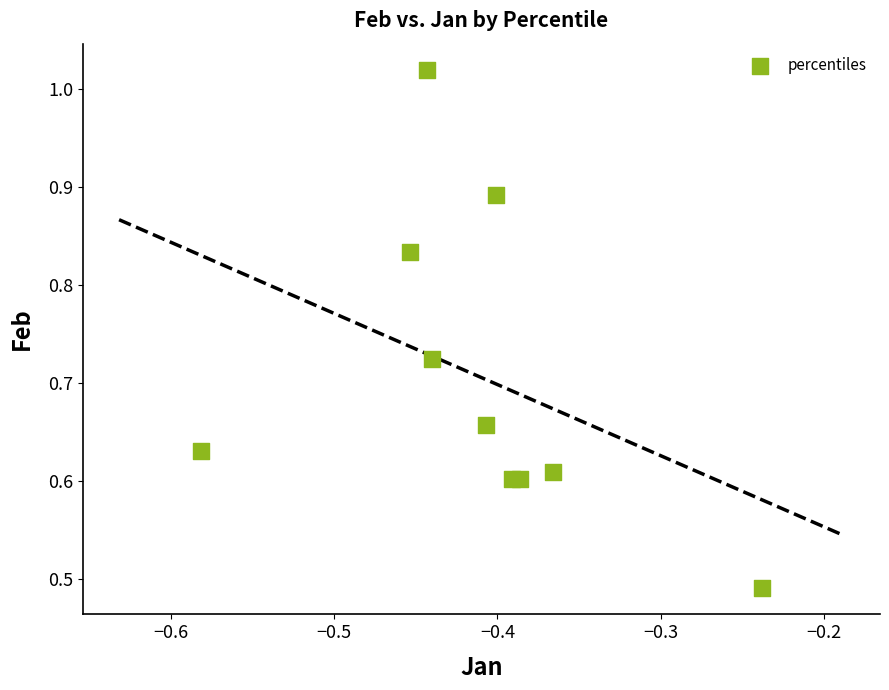

What is the range of X values (max minus min)?

0.3